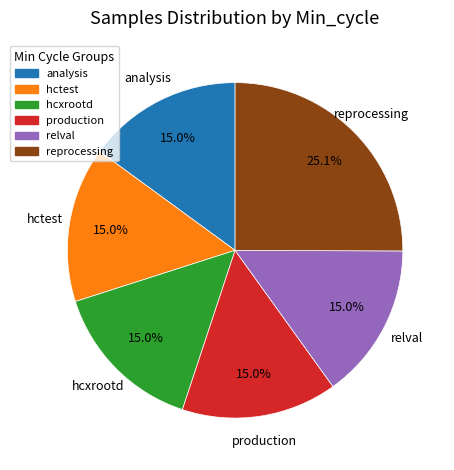

Approximately how many times larger is the value at relval compared to reprocessing?

0.6